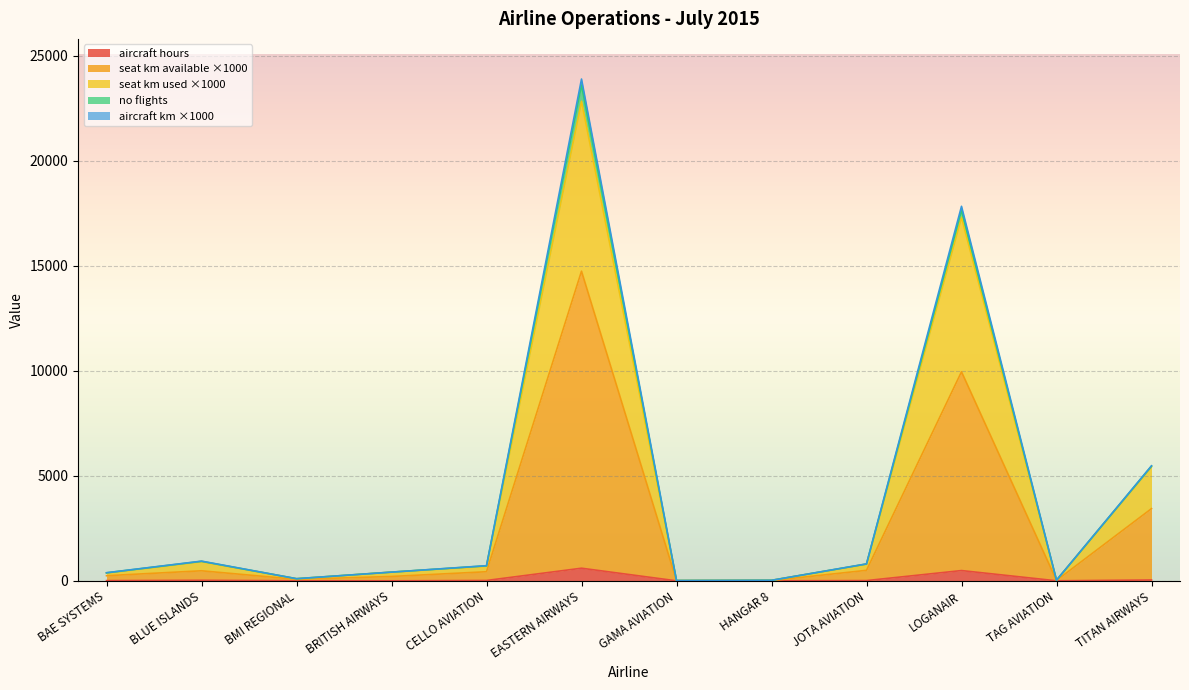

List the labels in order of seat_km_used_x1000 value, largest first.

EASTERN AIRWAYS, LOGANAIR, TITAN AIRWAYS, BLUE ISLANDS, JOTA AVIATION, CELLO AVIATION, BRITISH AIRWAYS, BAE SYSTEMS, BMI REGIONAL, TAG AVIATION, HANGAR 8, GAMA AVIATION